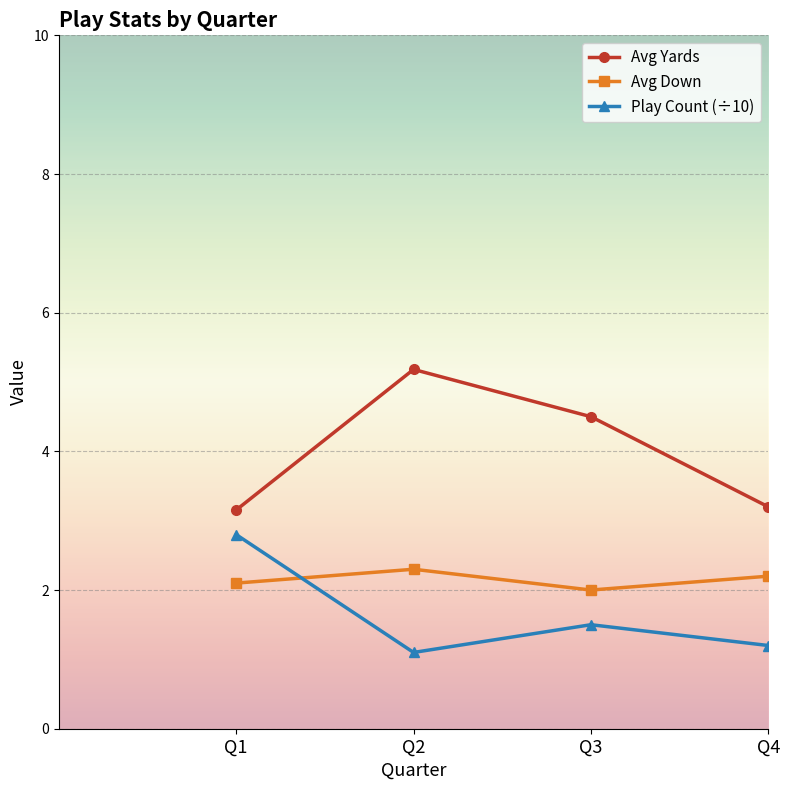

At which label does Play Count (÷10) reach its peak?

Q1